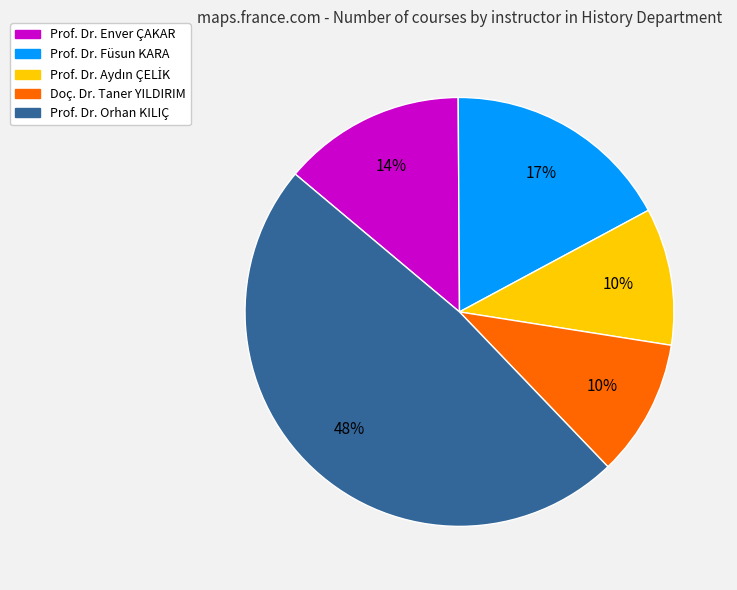

Count the number of slices in the pie.

5